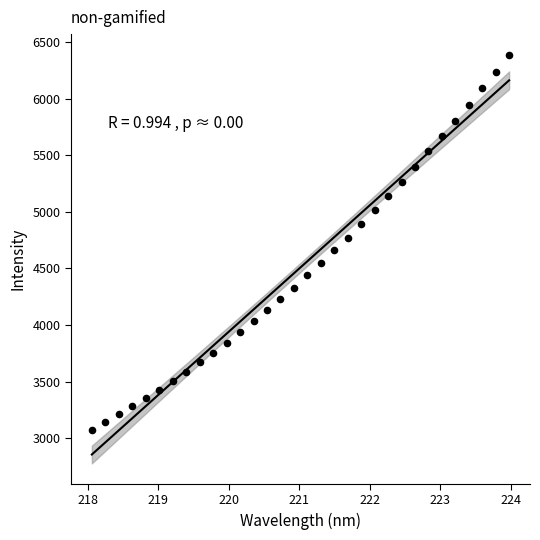

What is the range of Y values (max minus min)?

3310.2